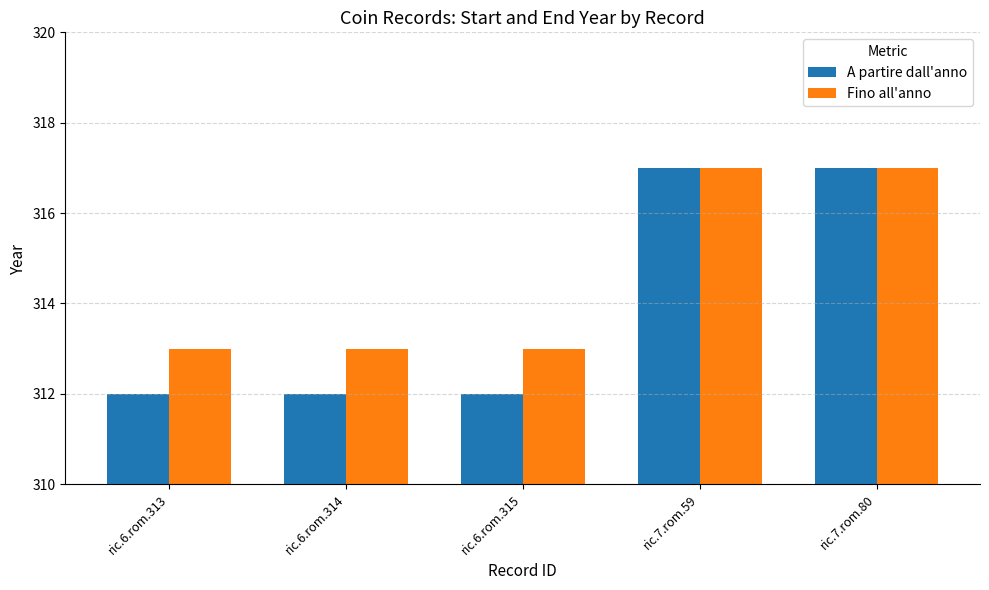

Which series changed the most between ric.6.rom.313 and ric.7.rom.80?

A partire dall'anno